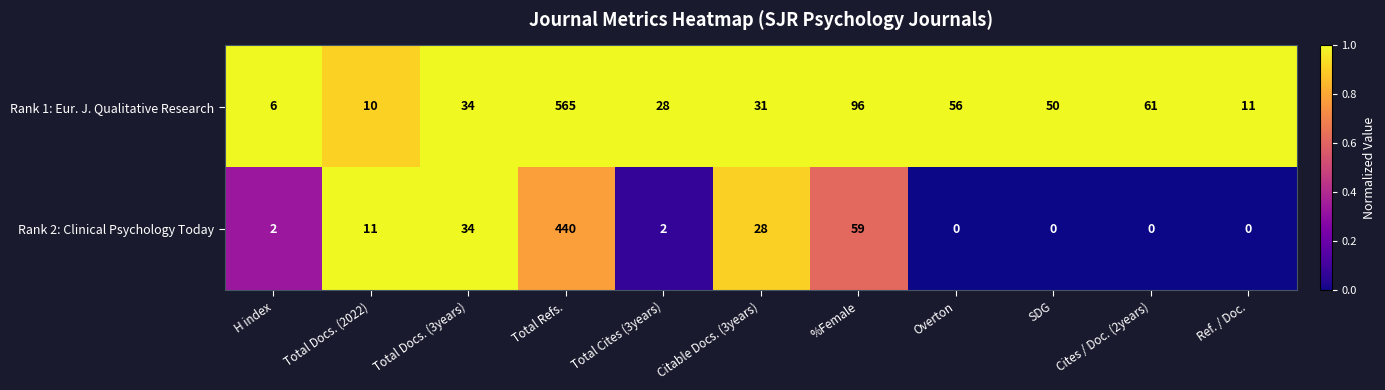

Which label corresponds to the largest value in the chart?

Total Refs.